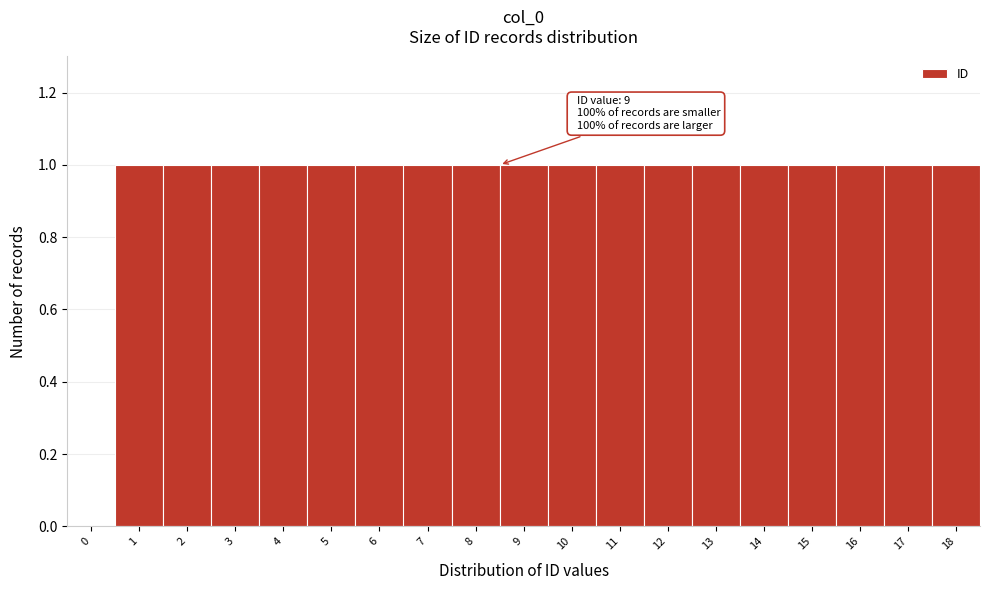

Reading right to left, what are all the values shown in this chart?

18=1	17=1	16=1	15=1	14=1	13=1	12=1	11=1	10=1	9=1	8=1	7=1	6=1	5=1	4=1	3=1	2=1	1=1	0=0